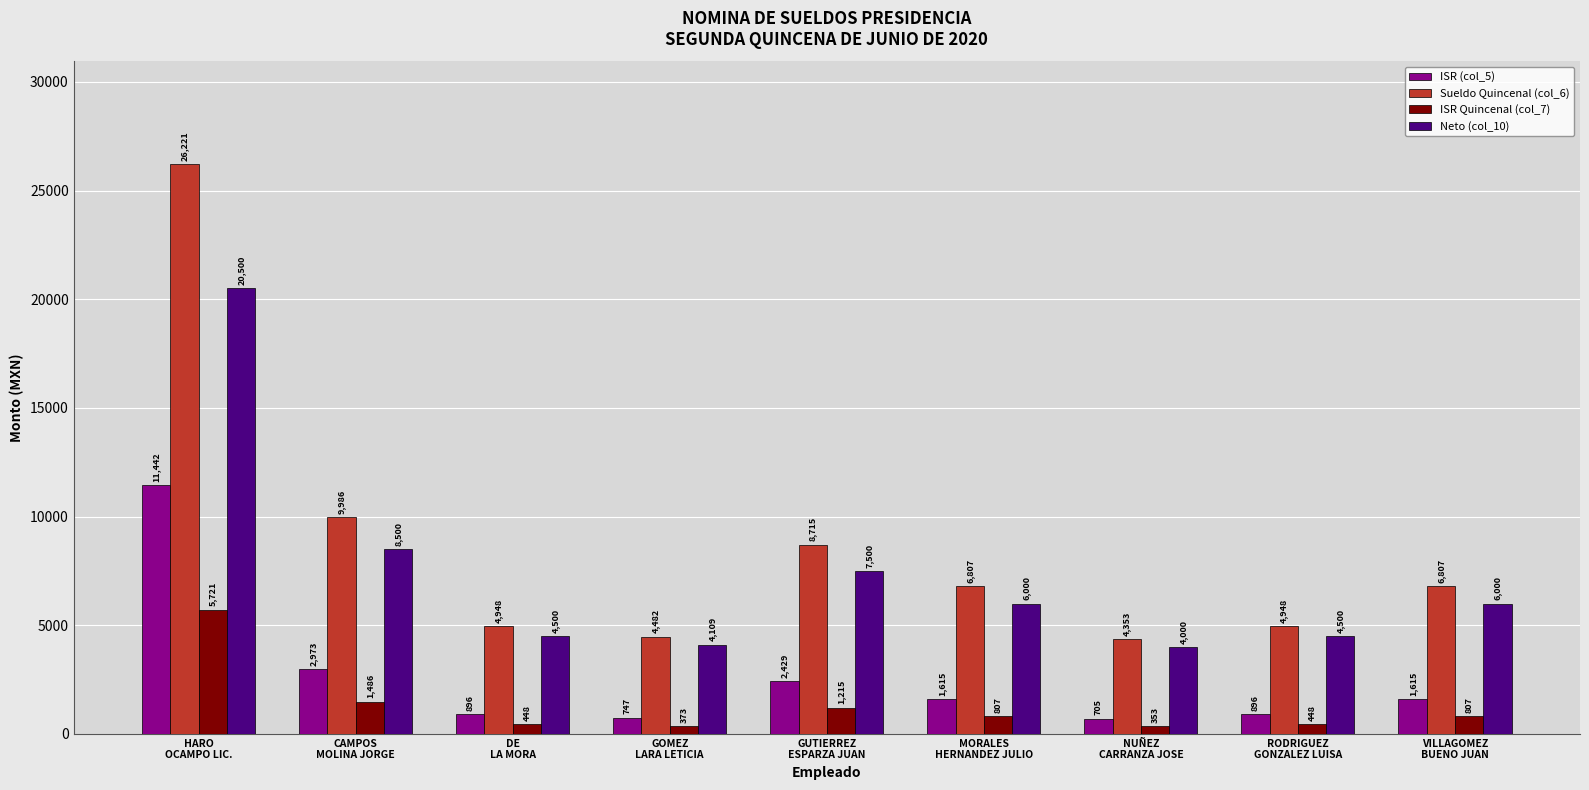

What is the average value of the Sueldo Quincenal (col_6) series?

8585.2